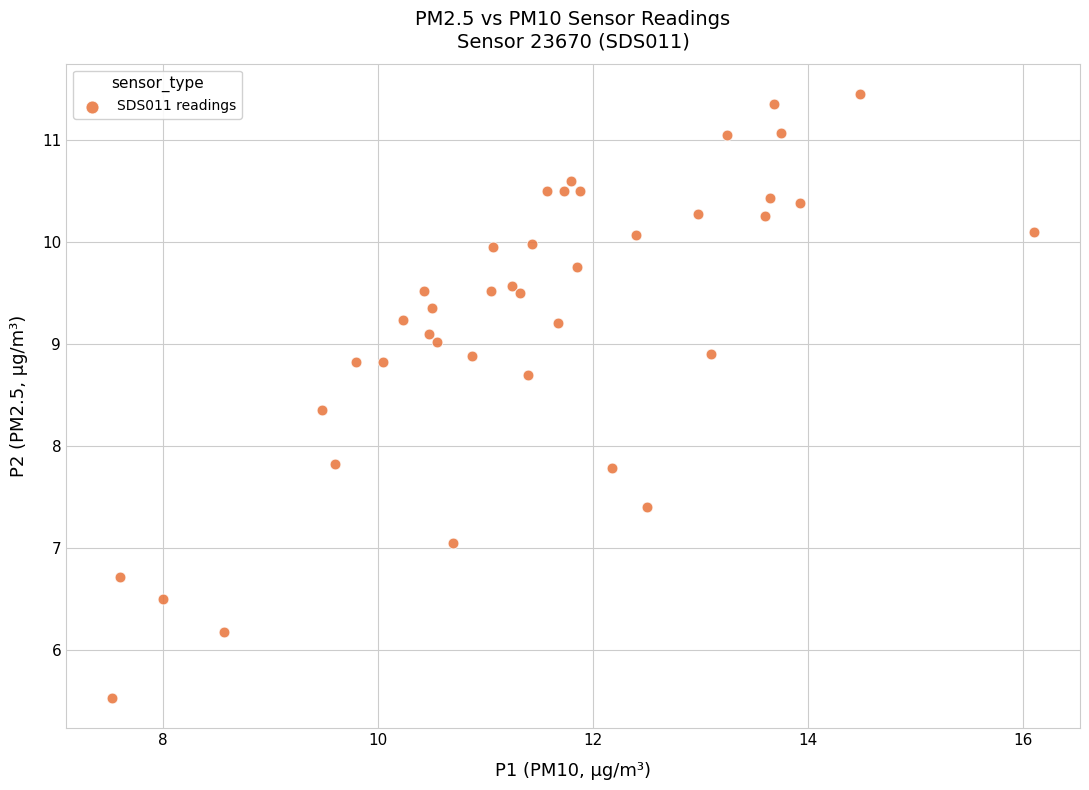

What is the range of X values (max minus min)?

8.6